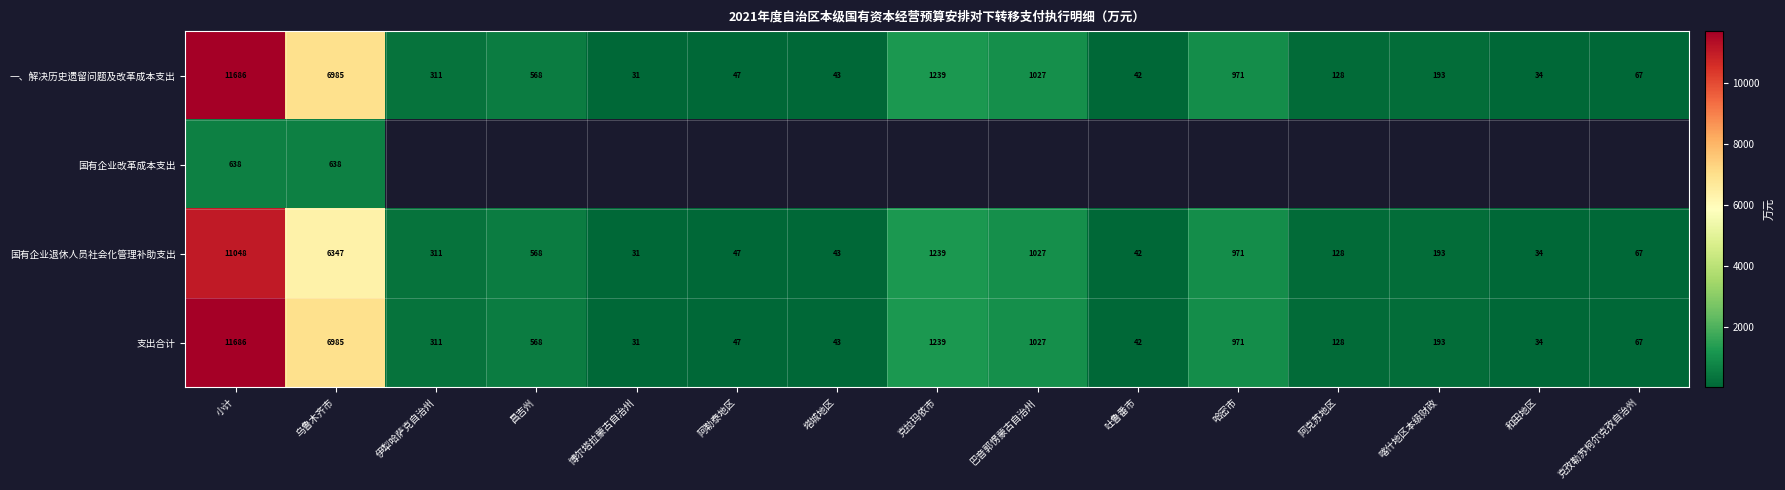

What is the maximum value shown in the chart?

11686.0